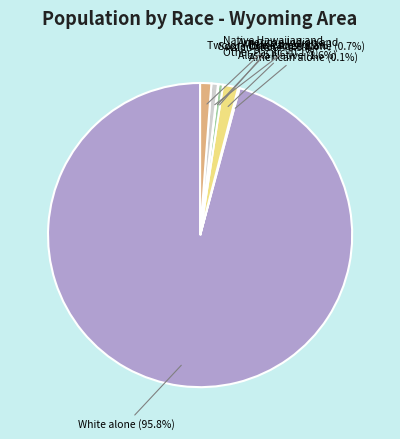

Approximately how many times larger is the value at Some Other Race alone compared to Asian alone?

1.4